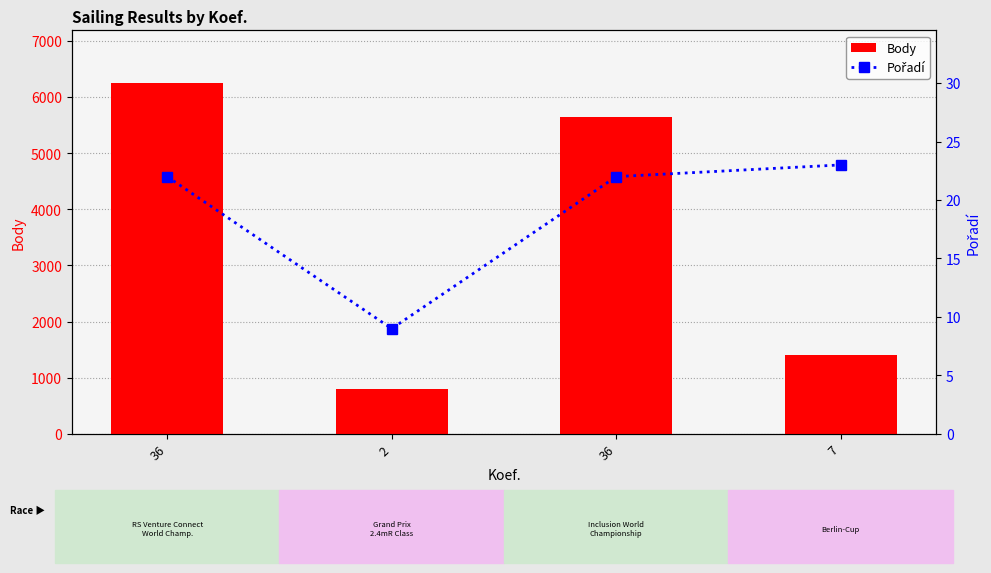

Is it true that Body equals 804 at 2?

True